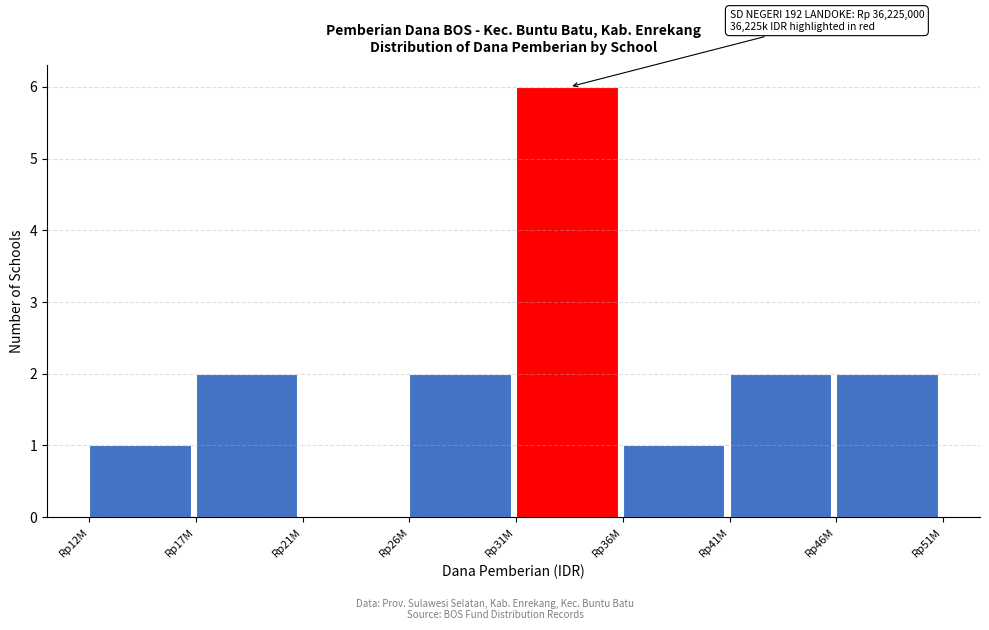

Reading left to right, extract all data points from this chart.

Rp12M=1	Rp17M=2	Rp21M=0	Rp26M=2	Rp31M=6	Rp36M=1	Rp41M=2	Rp46M=2